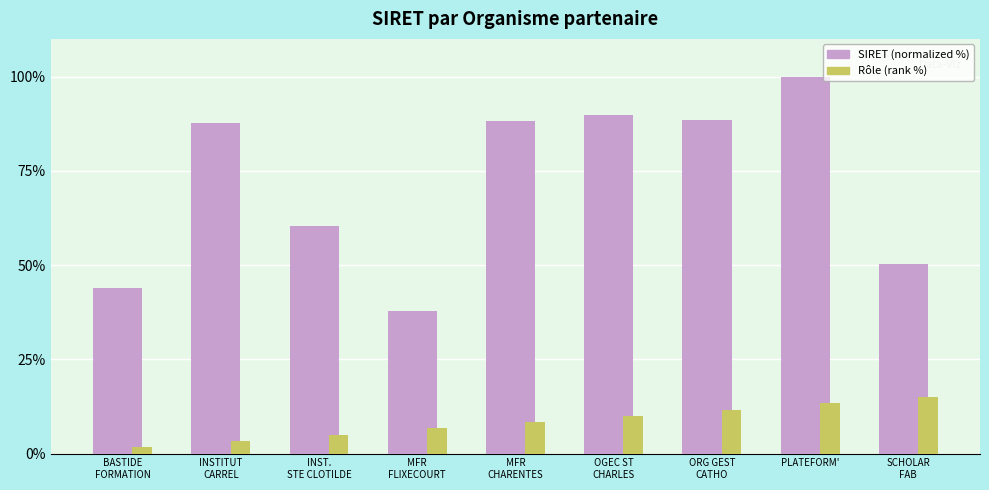

What is the minimum value for SIRET (normalized %)?

37.9